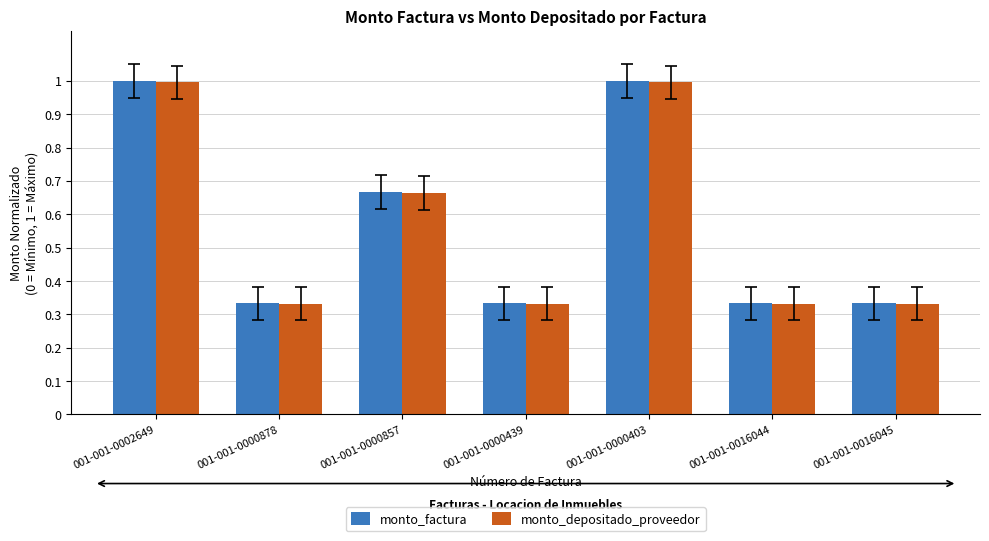

What is the label of the 2nd bar from the left?

001-001-0000878